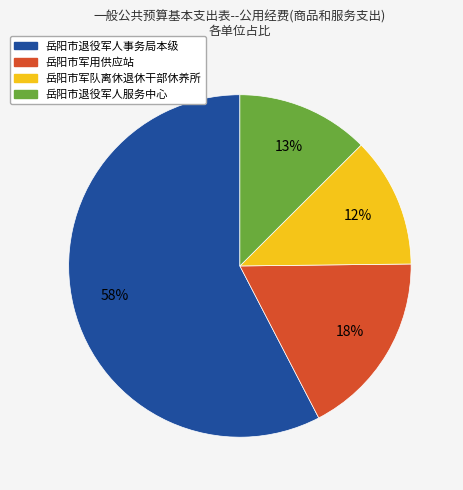

What percentage is the 岳阳市军用供应站 slice, to the nearest percent?

18%